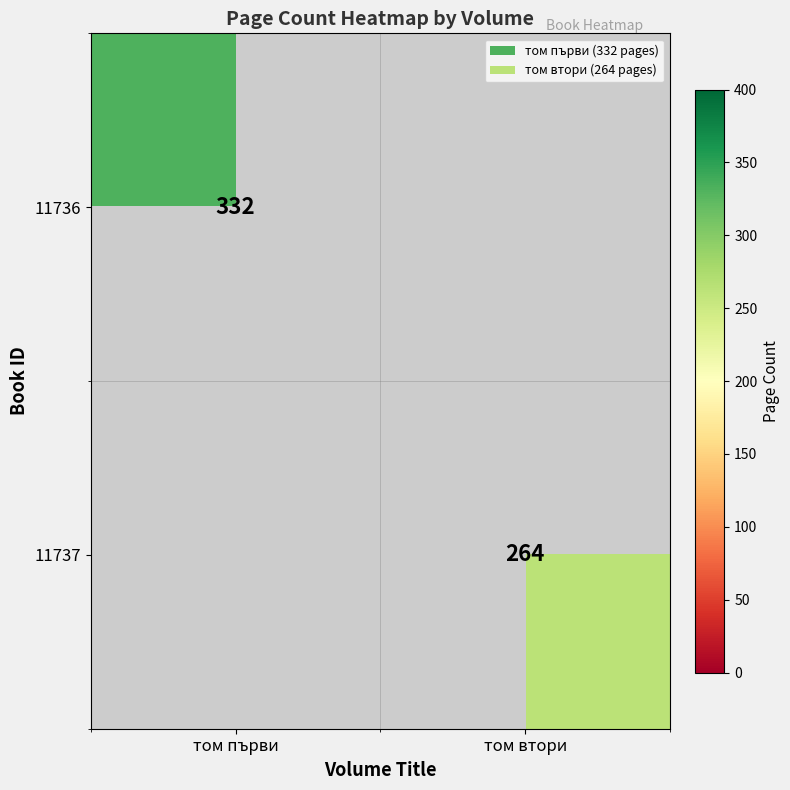

True or false: 11736 has a value of 231 at том първи.

False